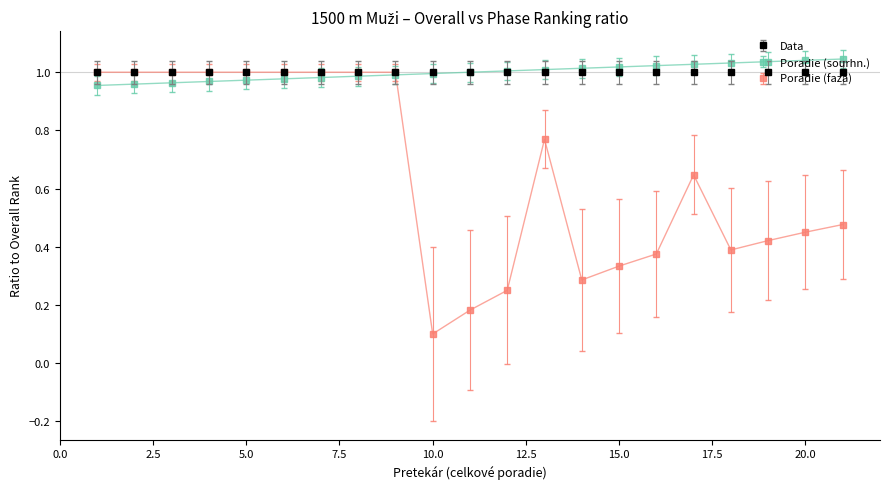

Which series has the widest spread of values?

Poradie (faza)